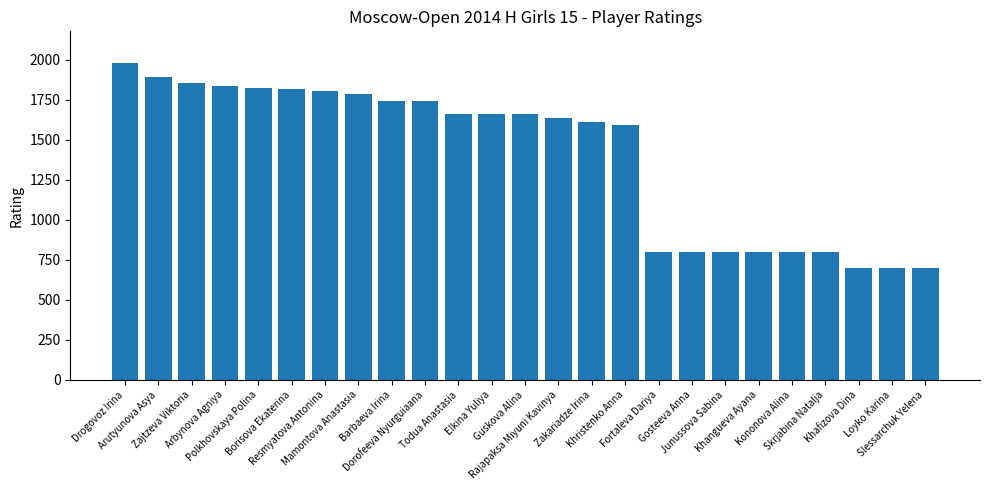

How many distinct data groups are displayed?

1